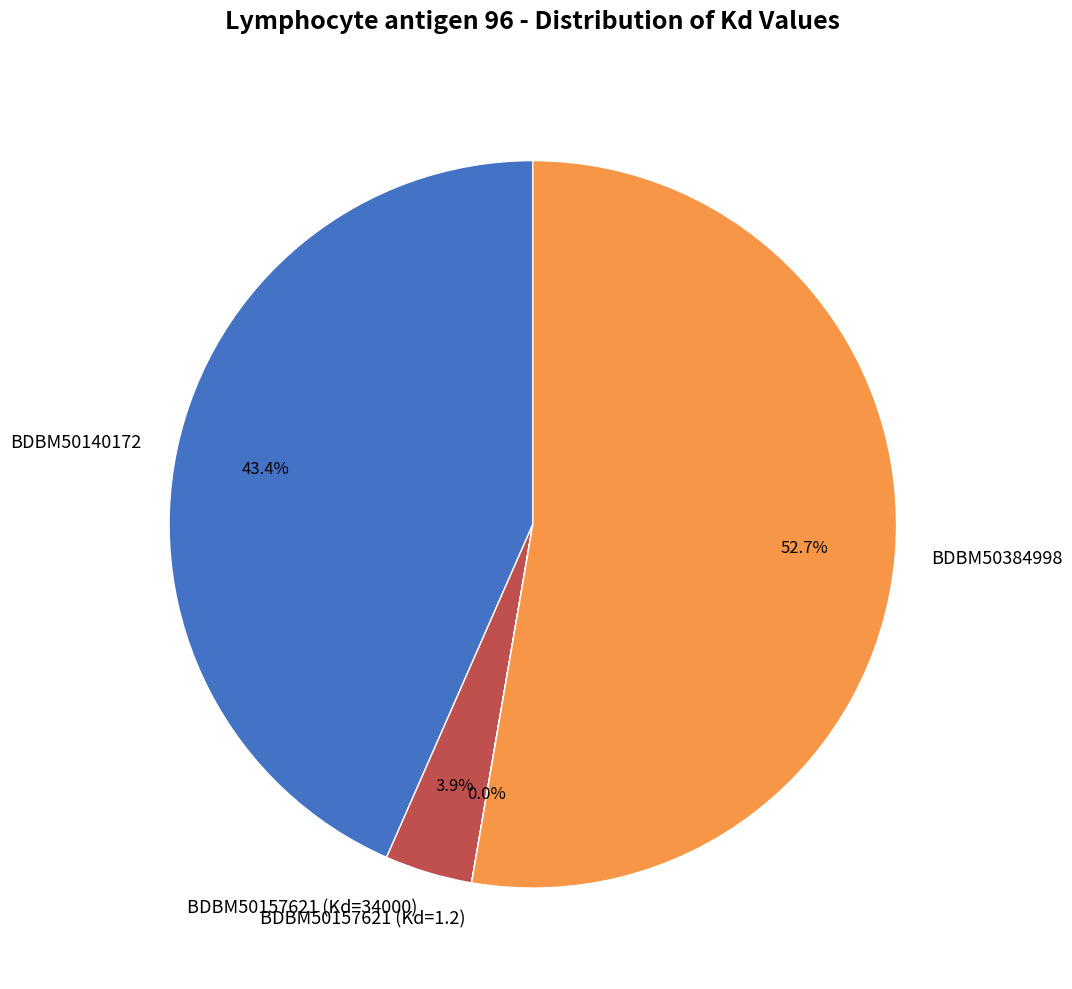

Is BDBM50384998 the majority of the pie?

Yes